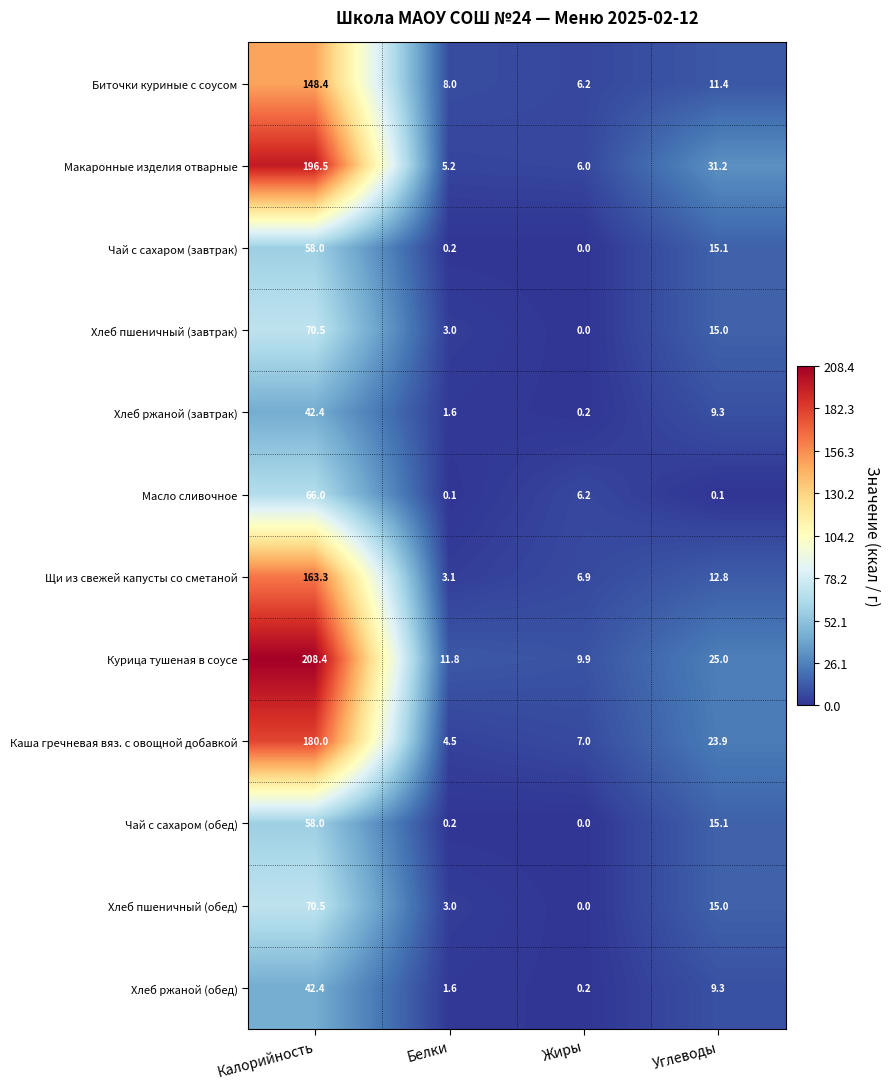

Rank the categories by Хлеб ржаной (завтрак) value from highest to lowest.

Калорийность, Углеводы, Белки, Жиры